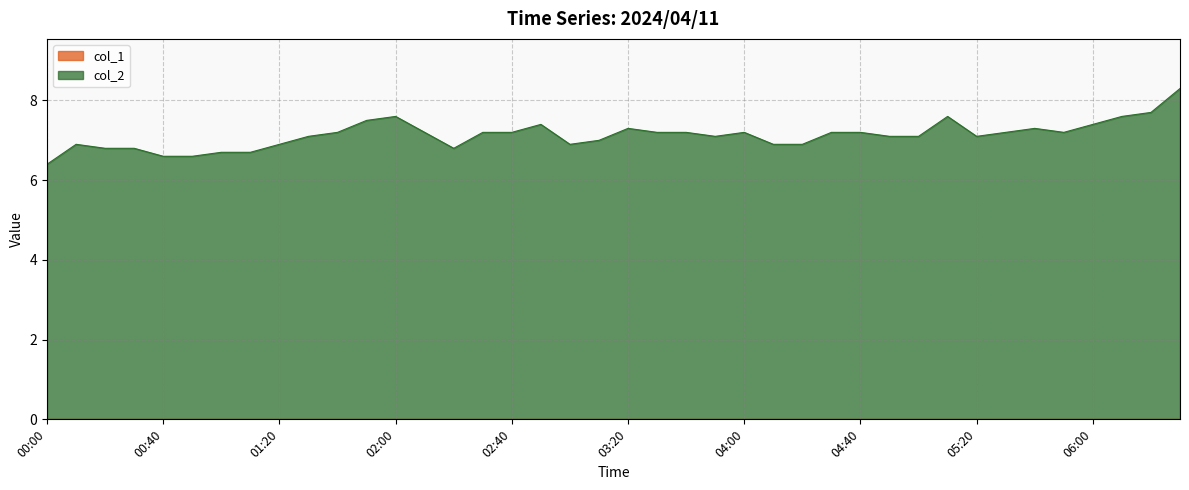

What is the difference between the second highest and second lowest values?

1.1